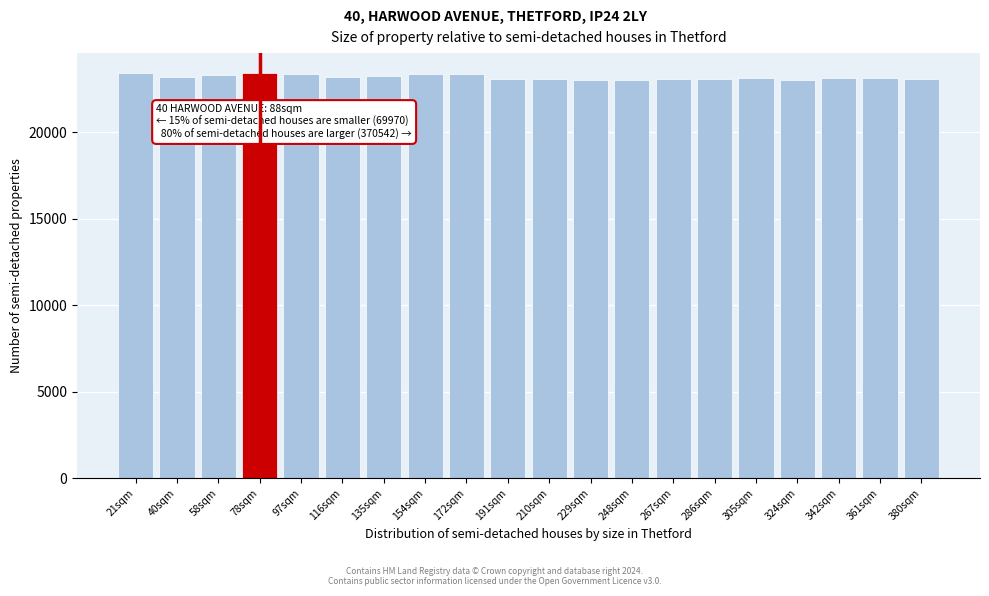

What is the smallest value displayed?

23011